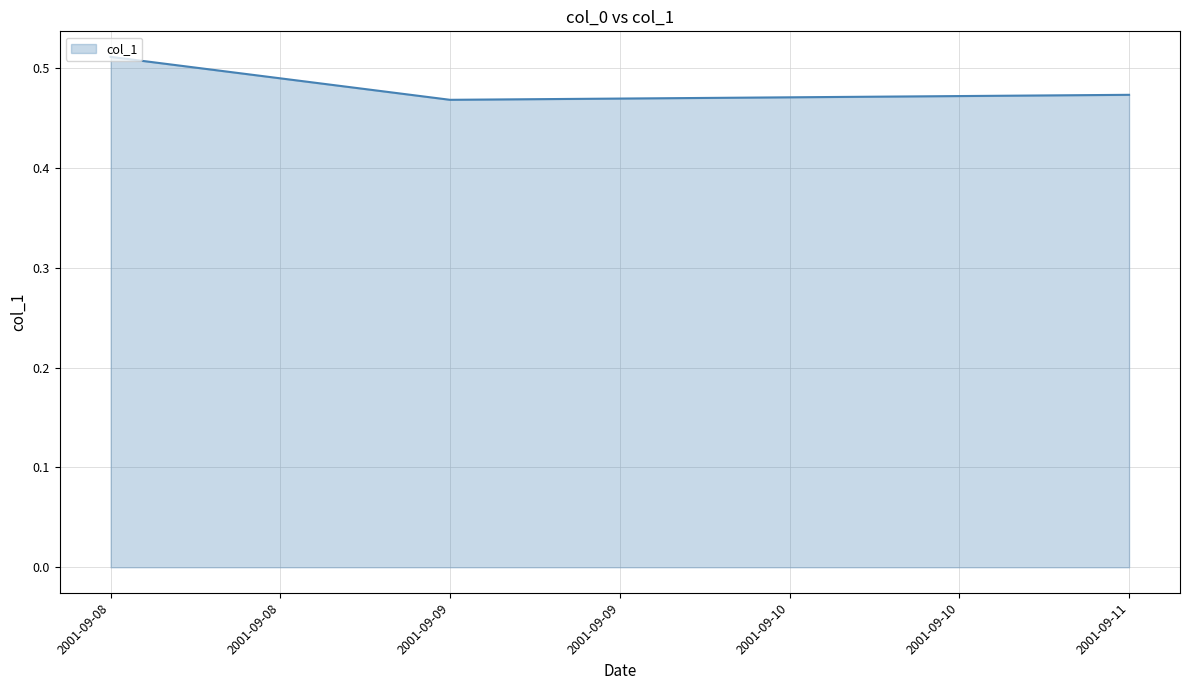

At which category does the chart reach its peak across all series?

2001-09-08